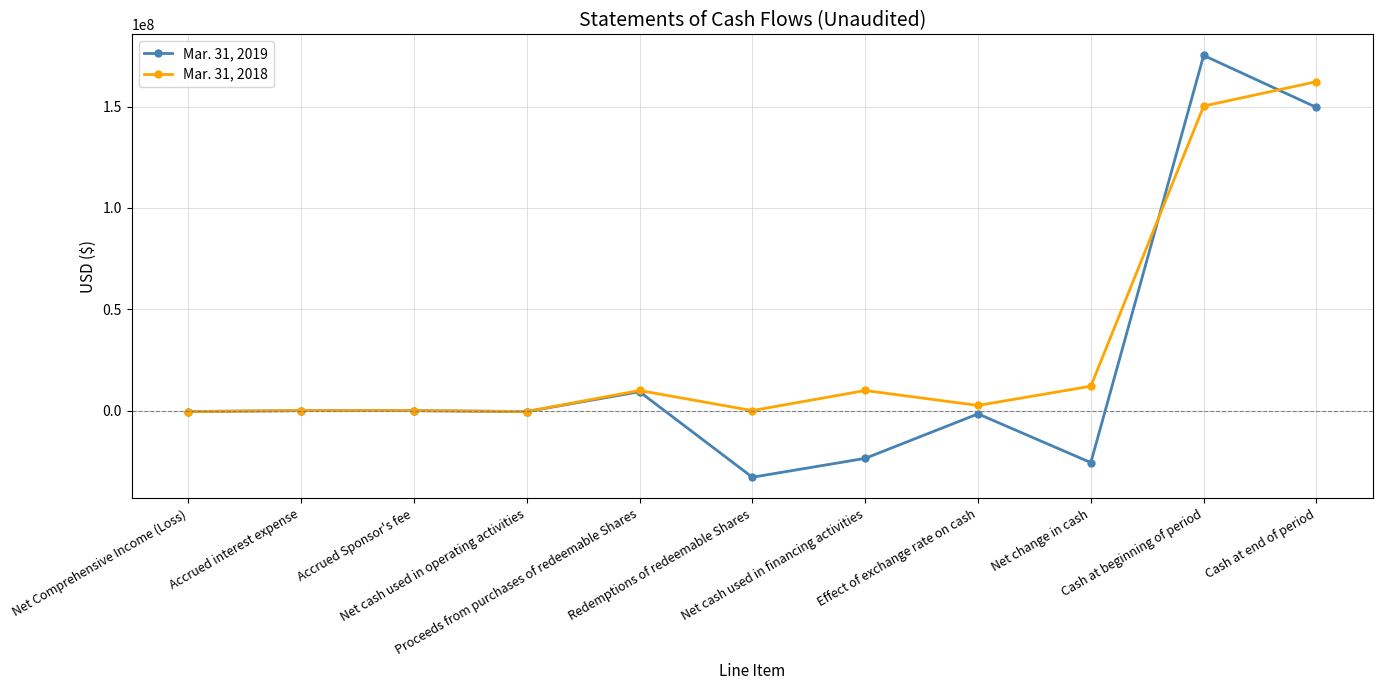

List the series in order of their peak value, lowest first.

Mar. 31, 2018, Mar. 31, 2019